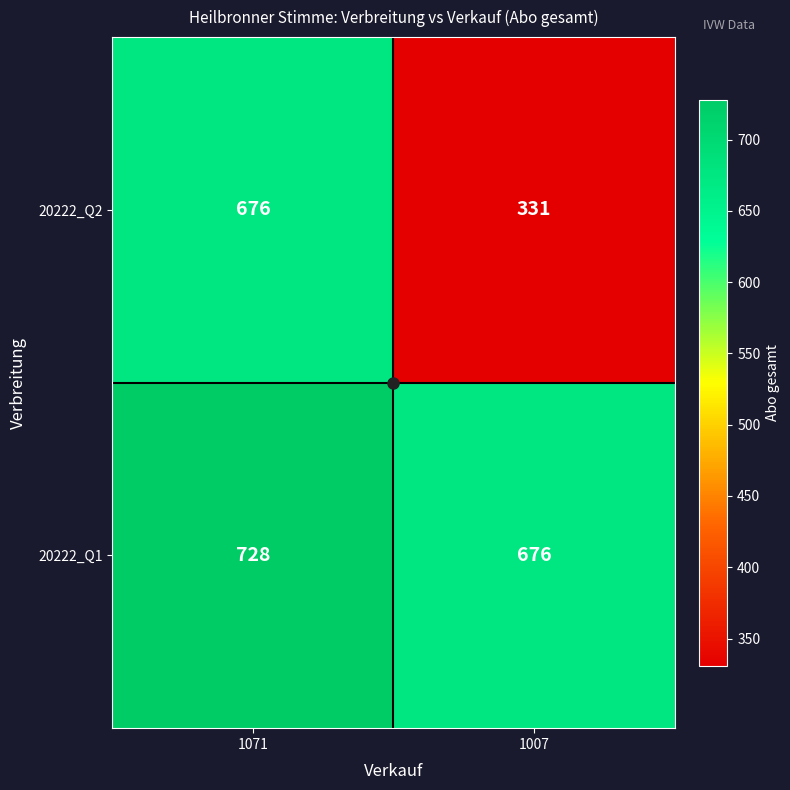

The 20222_Q1 series shows 728 at 1071. True or false?

True